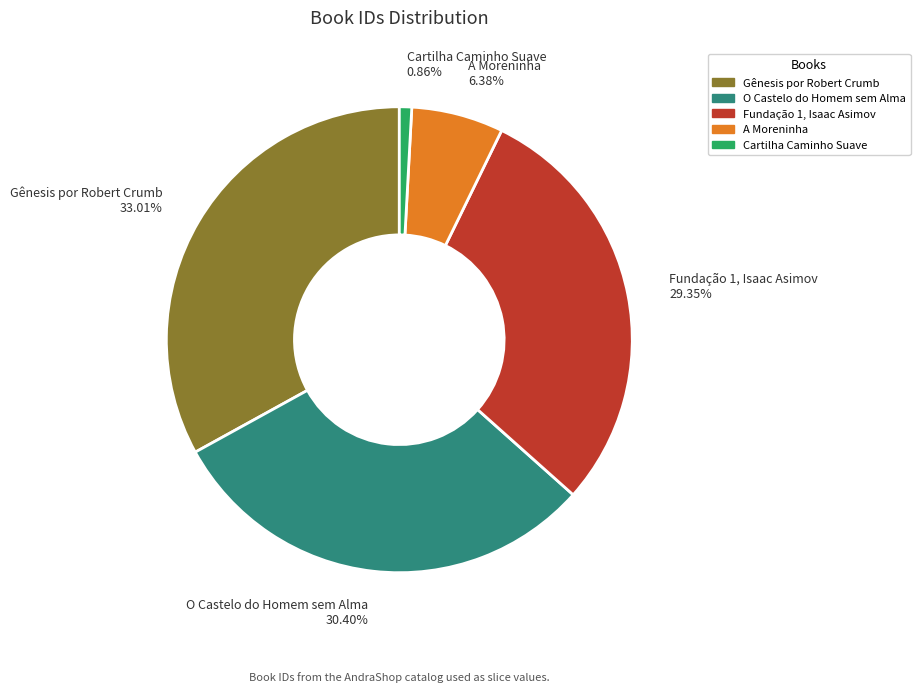

Between Gênesis por Robert Crumb 33.01% and O Castelo do Homem sem Alma 30.40%, which is larger?

Gênesis por Robert Crumb 33.01%